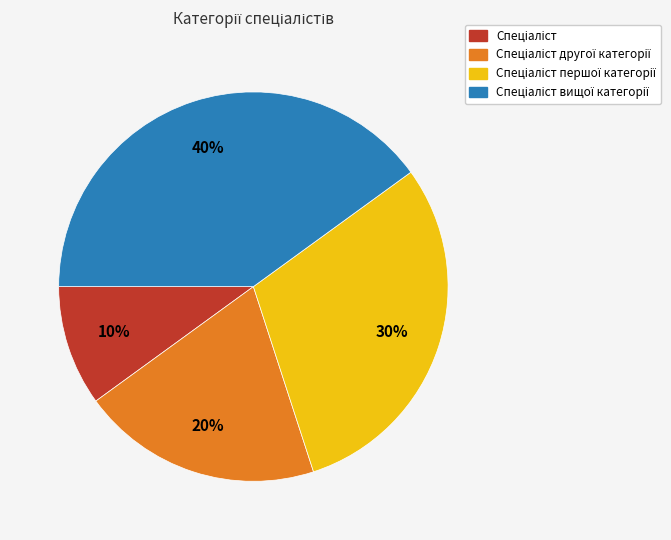

Is there a majority slice in this chart?

No